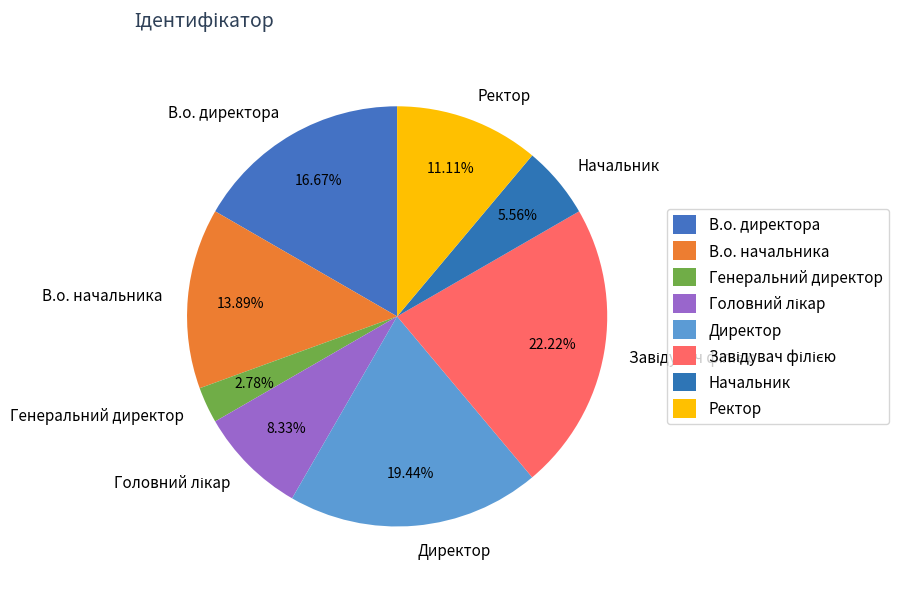

Combined, what portion of the pie is В.о. начальника and Ректор?

25.0%